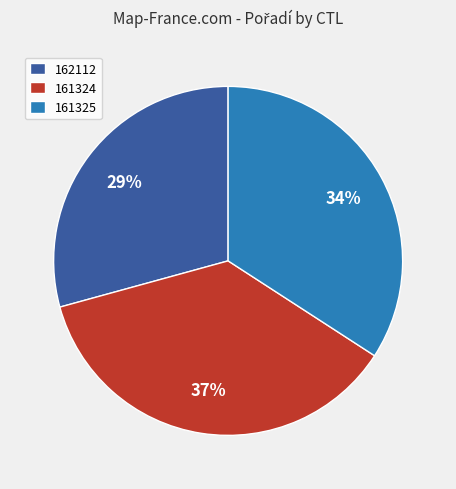

Does 162112 account for over 50% of the chart?

No